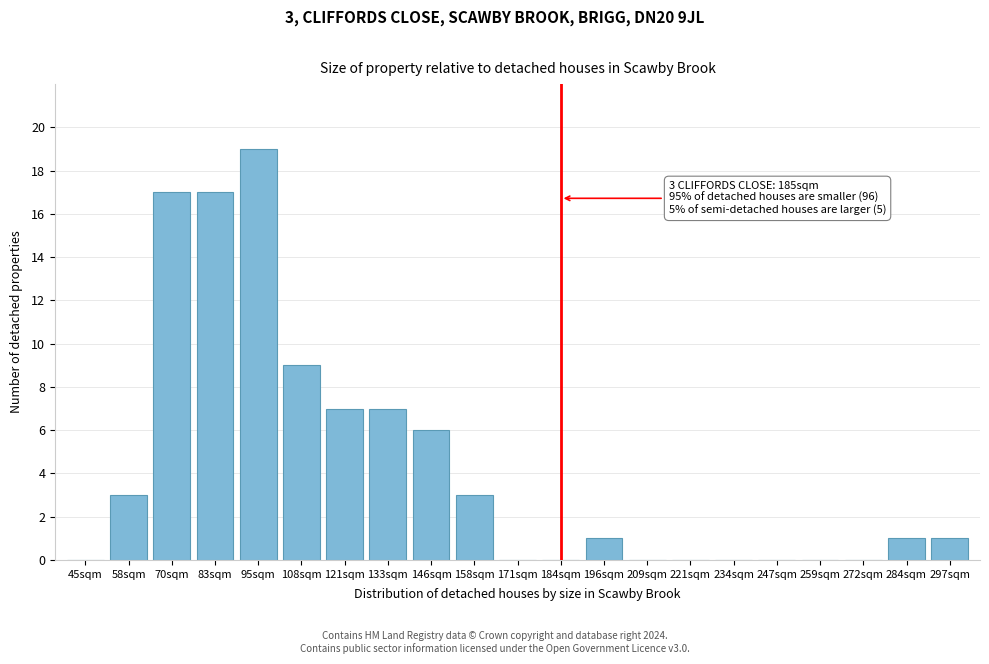

Reading left to right, transcribe all the data shown in this chart.

45sqm=0	58sqm=3	70sqm=17	83sqm=17	95sqm=19	108sqm=9	121sqm=7	133sqm=7	146sqm=6	158sqm=3	171sqm=0	184sqm=0	196sqm=1	209sqm=0	221sqm=0	234sqm=0	247sqm=0	259sqm=0	272sqm=0	284sqm=1	297sqm=1